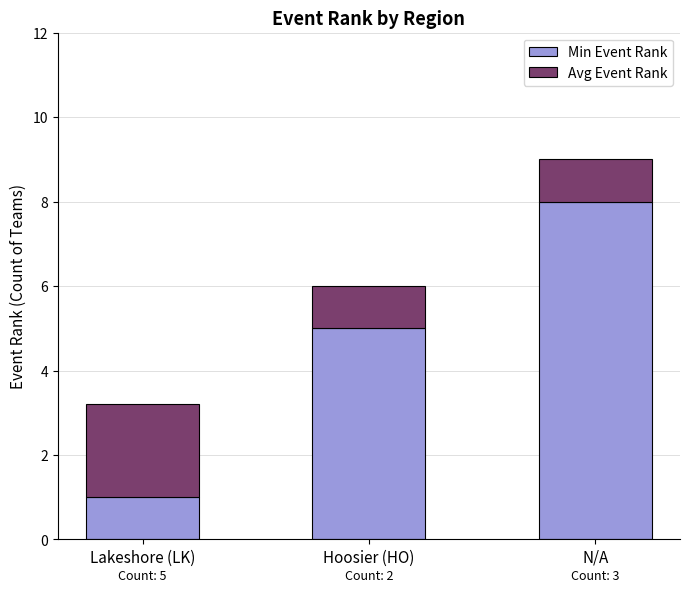

At which label does Min Event Rank reach its minimum?

Lakeshore (LK)